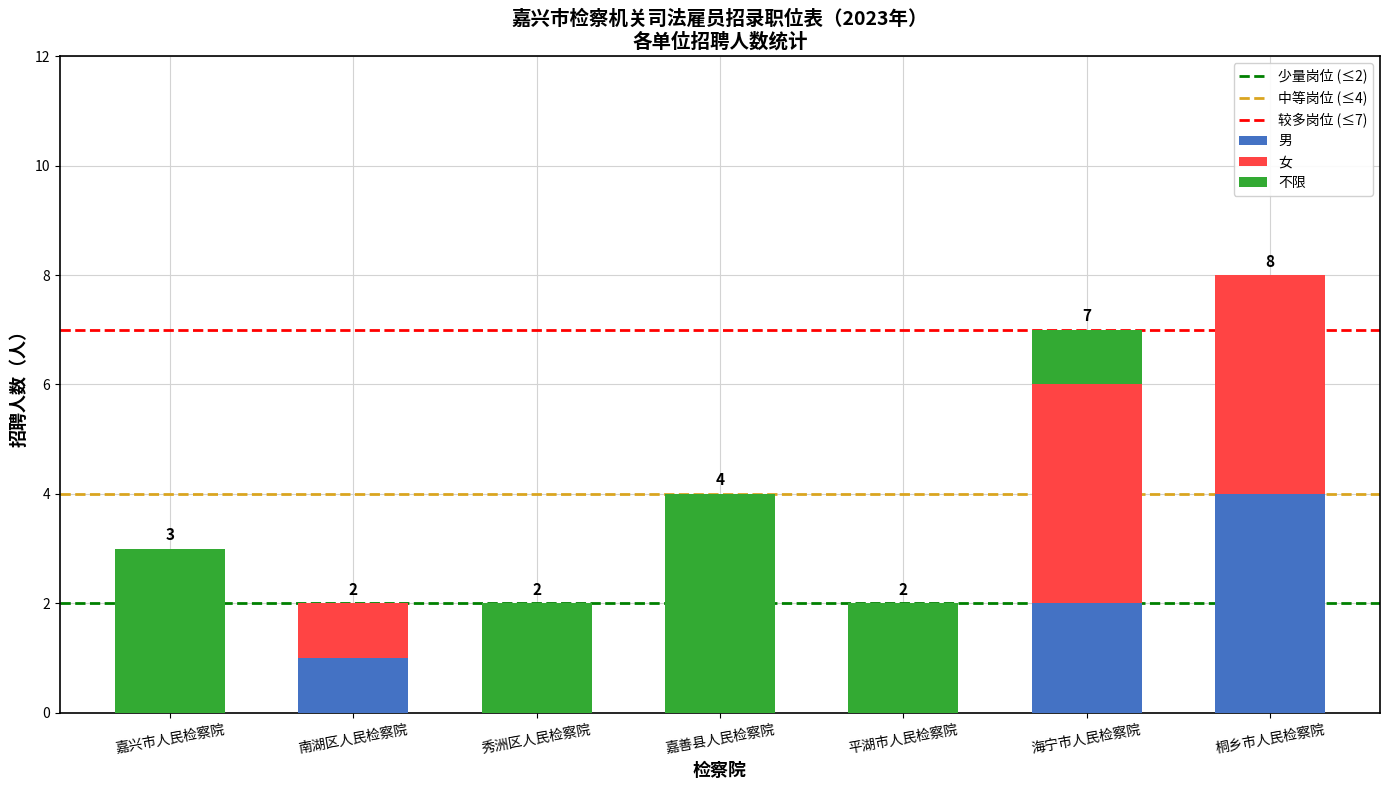

What is the maximum value for 男?

4